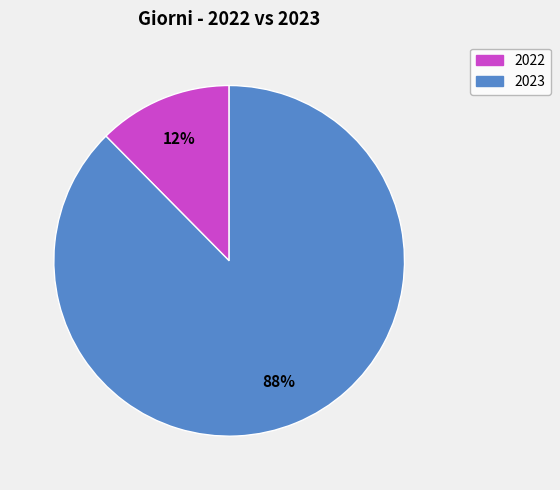

Between 2023 and 2022, which is larger?

2023